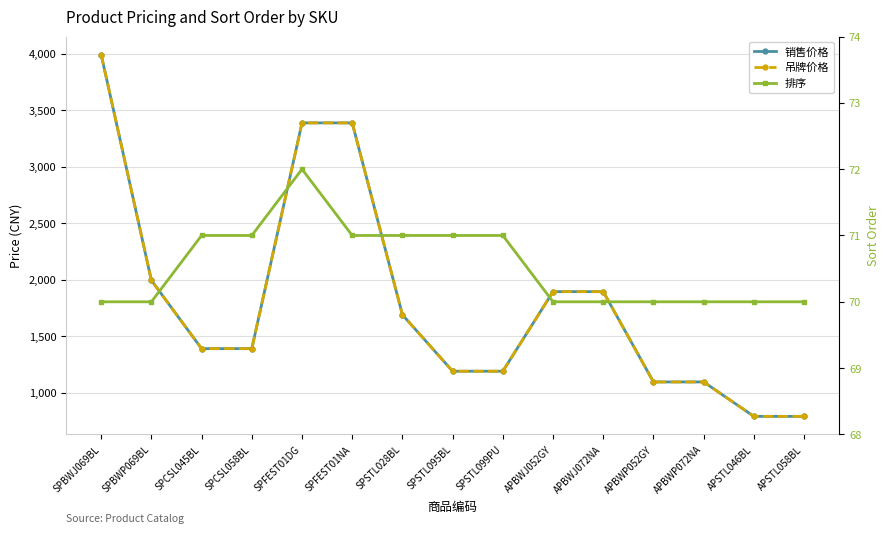

Which series has the largest range (max minus min)?

销售价格